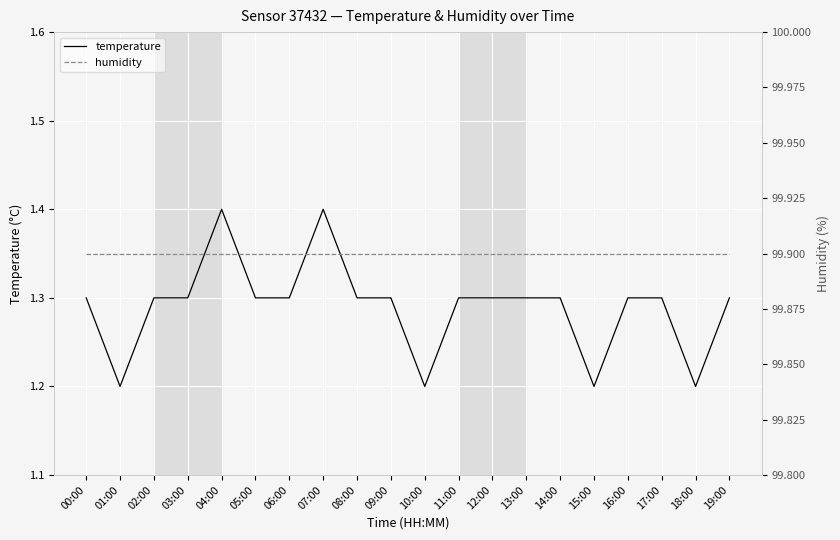

Between 03:00 and 15:00, which series saw the biggest shift?

temperature